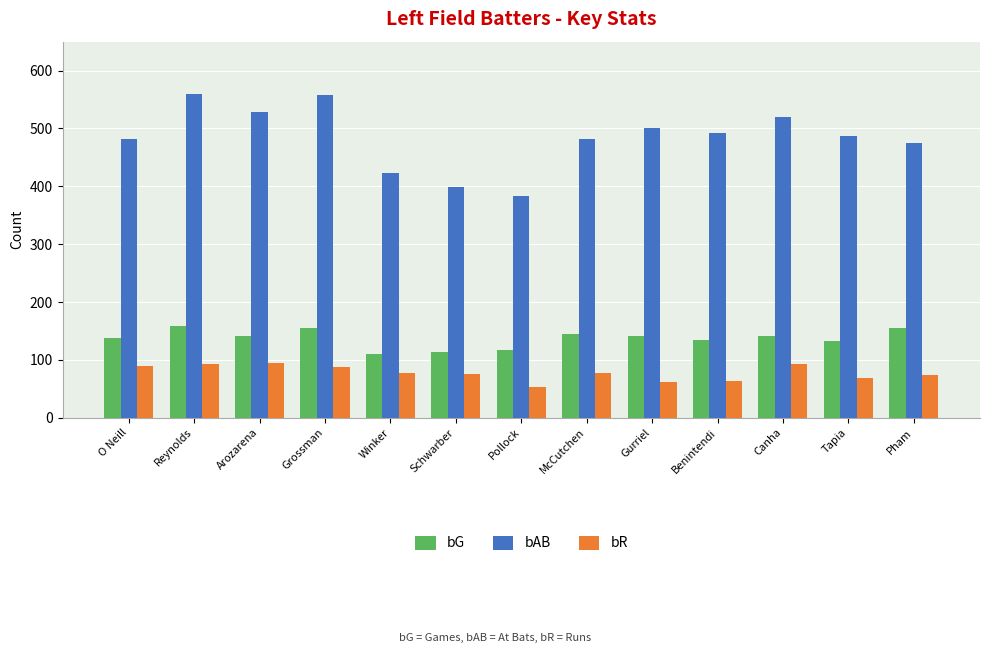

Between O Neill and Grossman, which series saw the biggest shift?

bAB